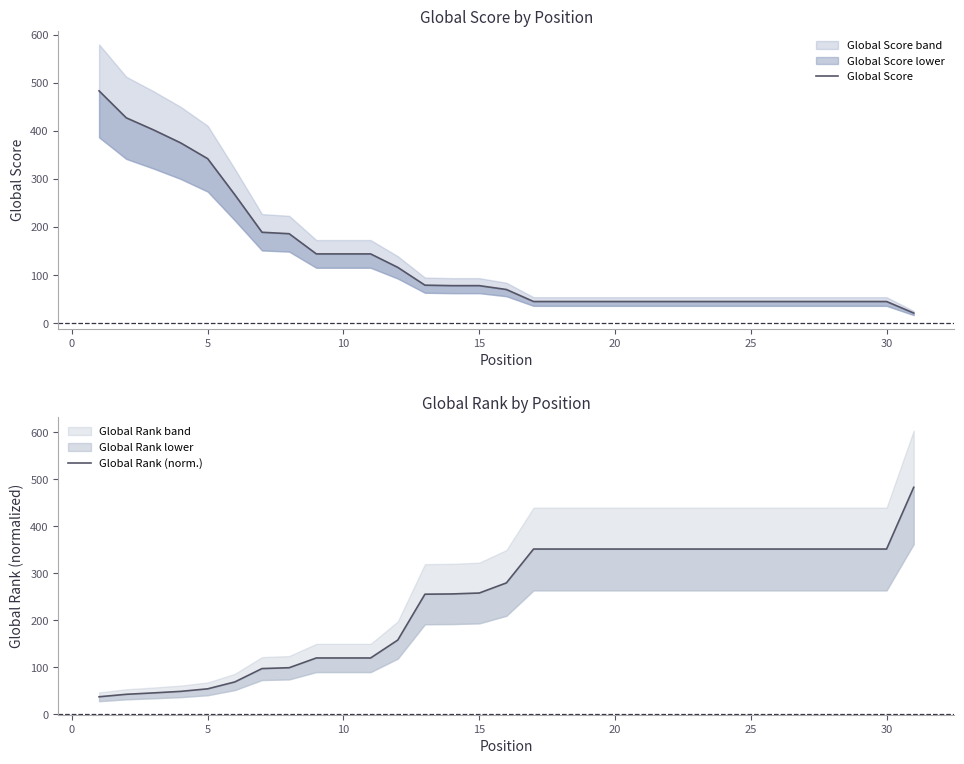

What is the maximum value shown in the chart?

483.0